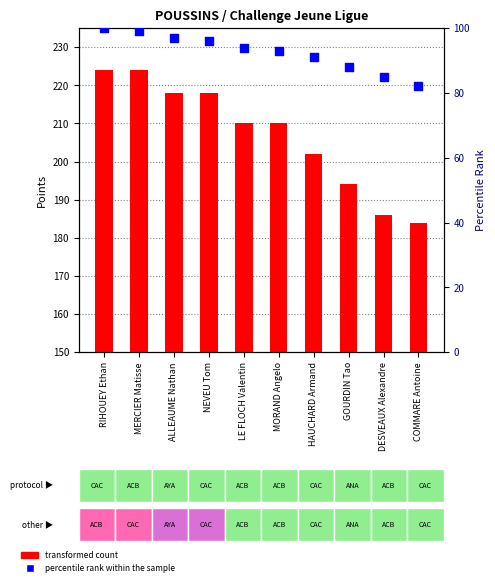

What are all the series names shown in the legend?

transformed count, percentile rank within the sample